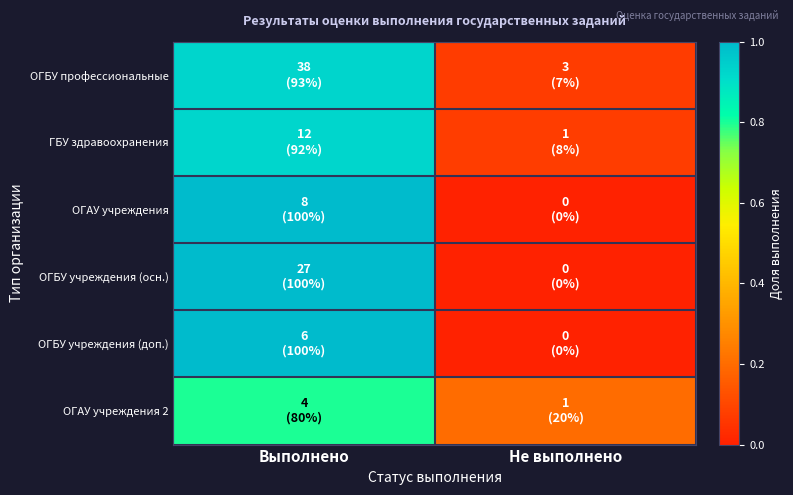

Reading right to left, what are all the values shown in this chart?

ОГБУ профессиональные: Не выполнено=0.1	Выполнено=0.9
ГБУ здравоохранения: Не выполнено=0.1	Выполнено=0.9
ОГАУ учреждения: Не выполнено=0.0	Выполнено=1.0
ОГБУ учреждения (осн.): Не выполнено=0.0	Выполнено=1.0
ОГБУ учреждения (доп.): Не выполнено=0.0	Выполнено=1.0
ОГАУ учреждения 2: Не выполнено=0.2	Выполнено=0.8